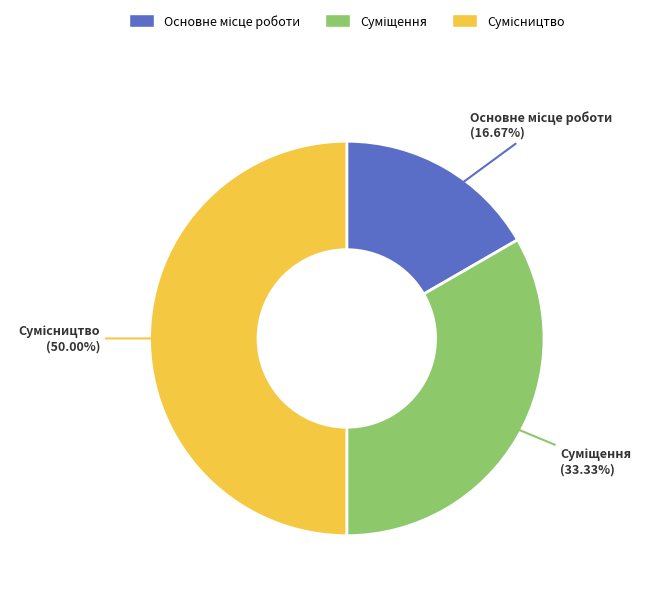

What percentage is the Сумісництво slice, to the nearest percent?

50%